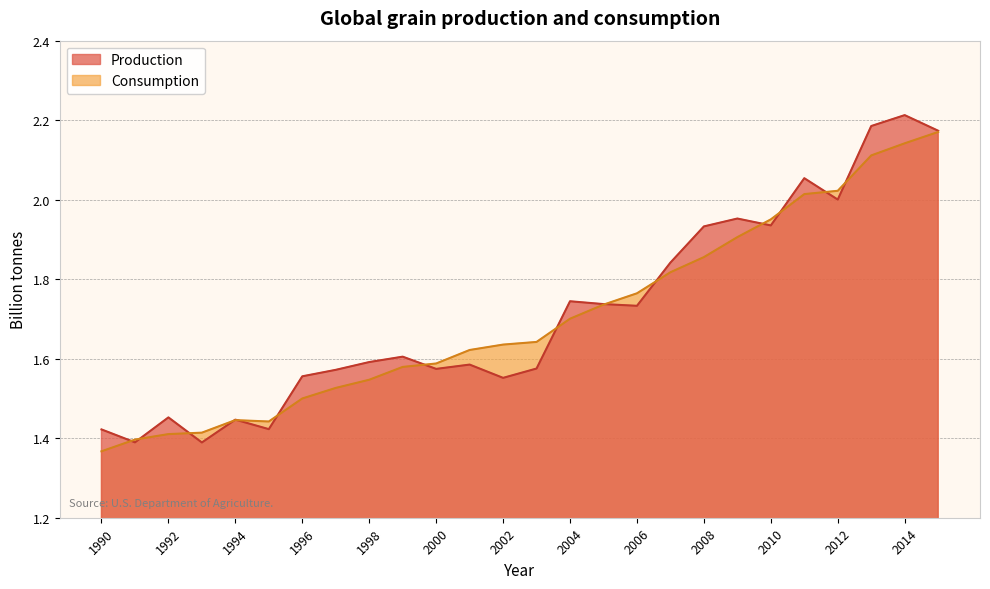

What is the value of the Production point at the 14th from the left?

1.6